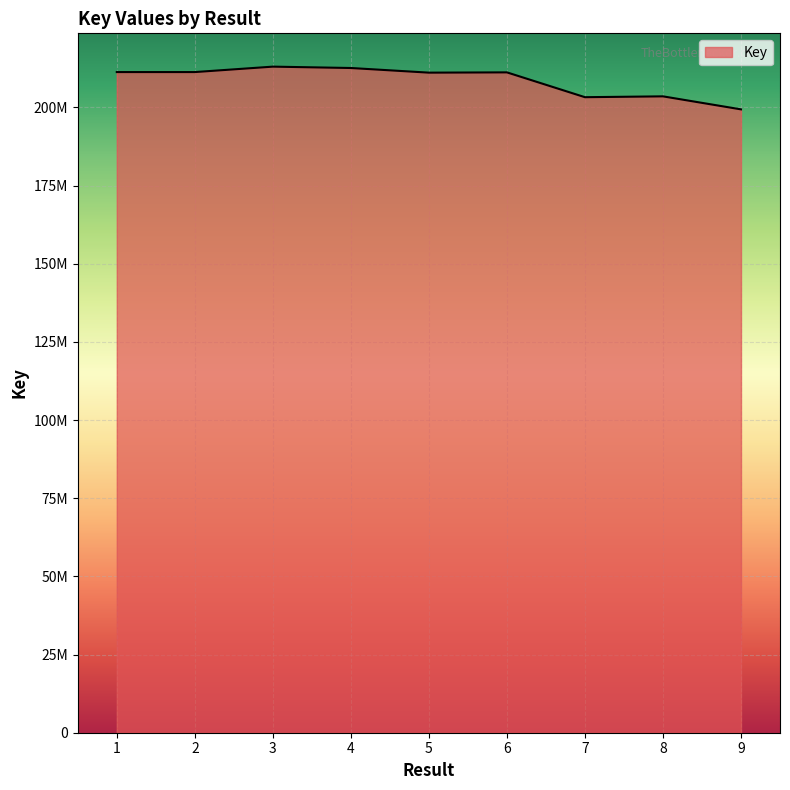

Does the chart display data point markers on the line(s)?

No